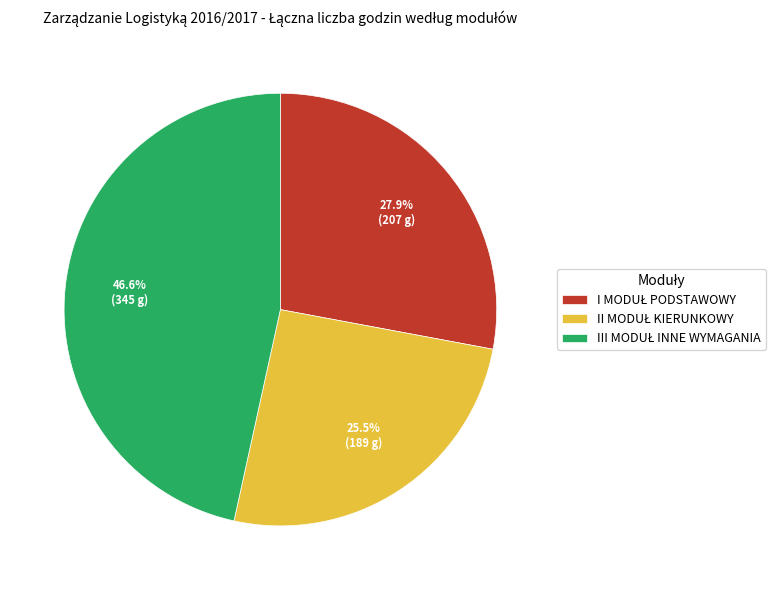

Does any single category account for the majority?

No